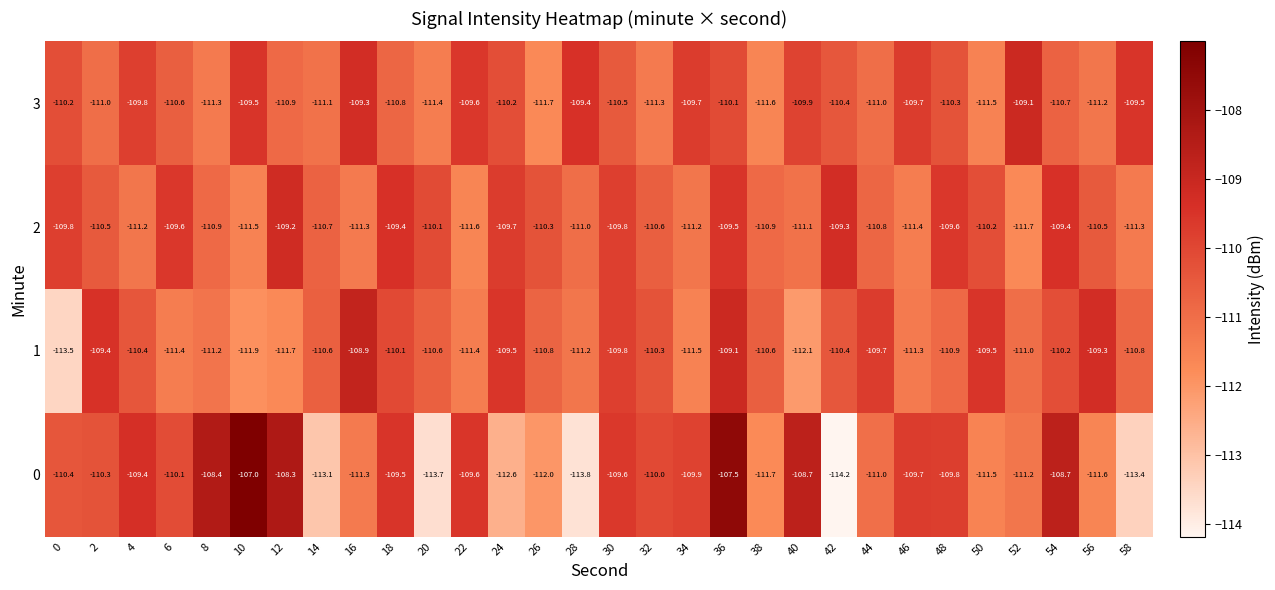

What is the highest value of the 2 series?

-109.2